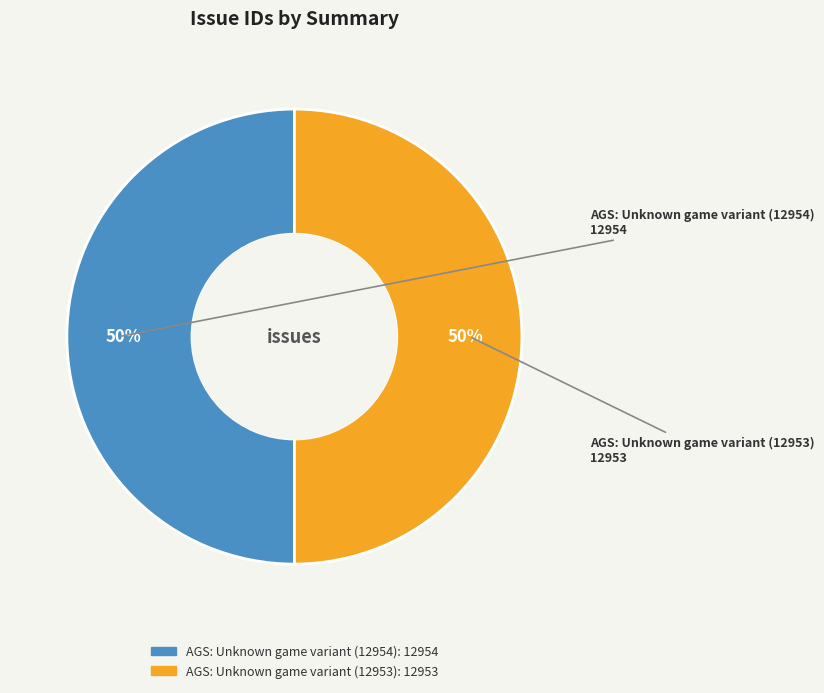

What percentage is the AGS: Unknown game variant (12953) slice, to the nearest percent?

50%